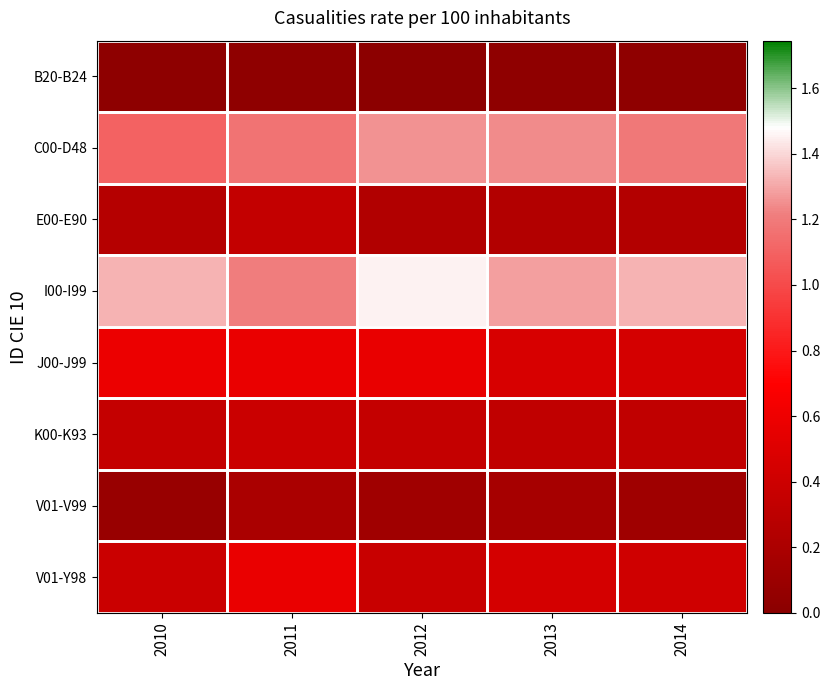

Reading right to left, what are all the values shown in this chart?

B20-B24: 2014=0.0	2013=0.0	2012=0.0	2011=0.0	2010=0.0
C00-D48: 2014=1.2	2013=1.2	2012=1.3	2011=1.2	2010=1.1
E00-E90: 2014=0.3	2013=0.2	2012=0.2	2011=0.3	2010=0.3
I00-I99: 2014=1.3	2013=1.3	2012=1.5	2011=1.2	2010=1.3
J00-J99: 2014=0.4	2013=0.5	2012=0.6	2011=0.6	2010=0.6
K00-K93: 2014=0.3	2013=0.3	2012=0.4	2011=0.4	2010=0.3
V01-V99: 2014=0.1	2013=0.2	2012=0.1	2011=0.2	2010=0.1
V01-Y98: 2014=0.4	2013=0.4	2012=0.4	2011=0.6	2010=0.4